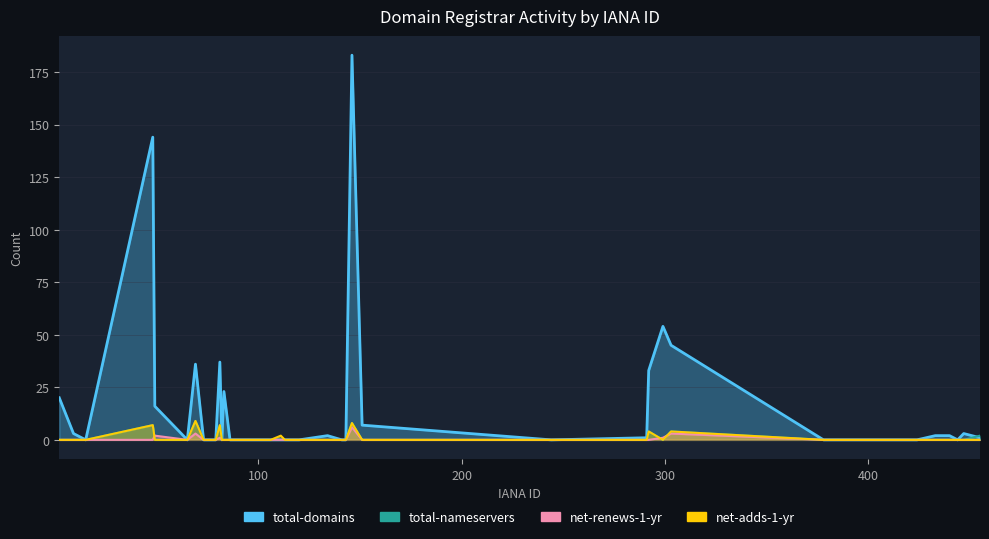

List the labels in order of net-renews-1-yr value, largest first.

146, 69, 303, 49, 81, 299, 2, 9, 15, 48, 65, 73, 74, 78, 79, 82, 83, 86, 91, 99, 151, 244, 291, 292, 378, 412, 424, 433, 440, 444, 447, 455, 113, 120, 134, 141, 143, 100, 106, 111